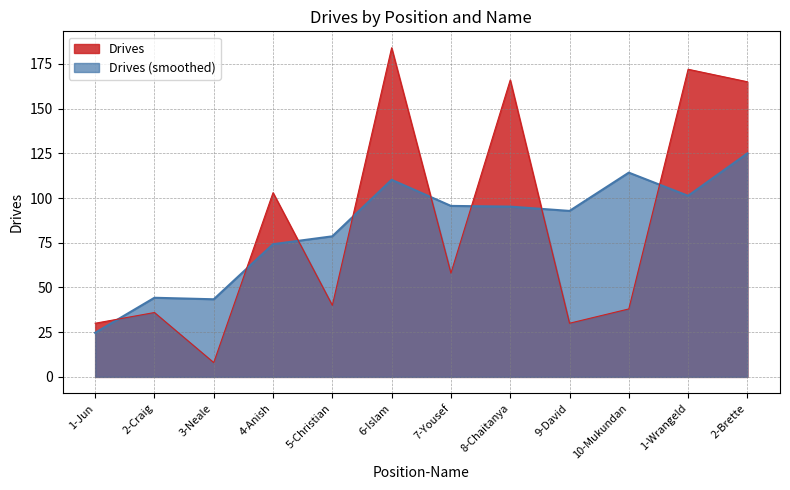

Does the chart display data point markers on the line(s)?

No